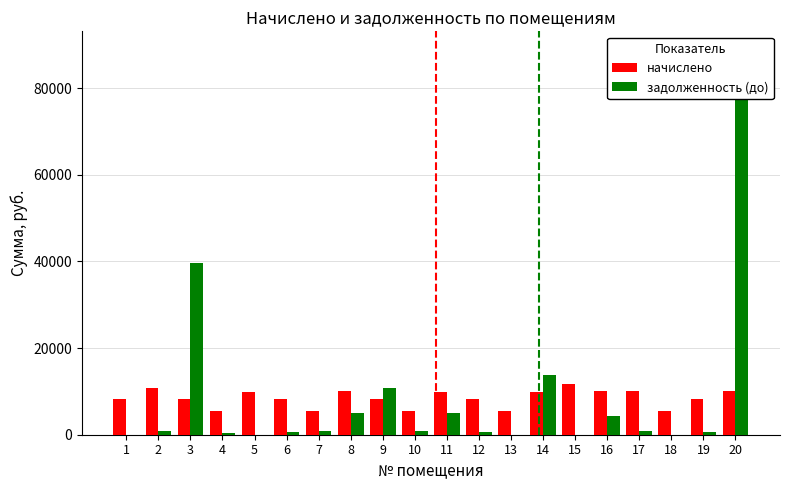

What is the difference between the maximum and minimum values in the задолженность (до) series?

88654.2